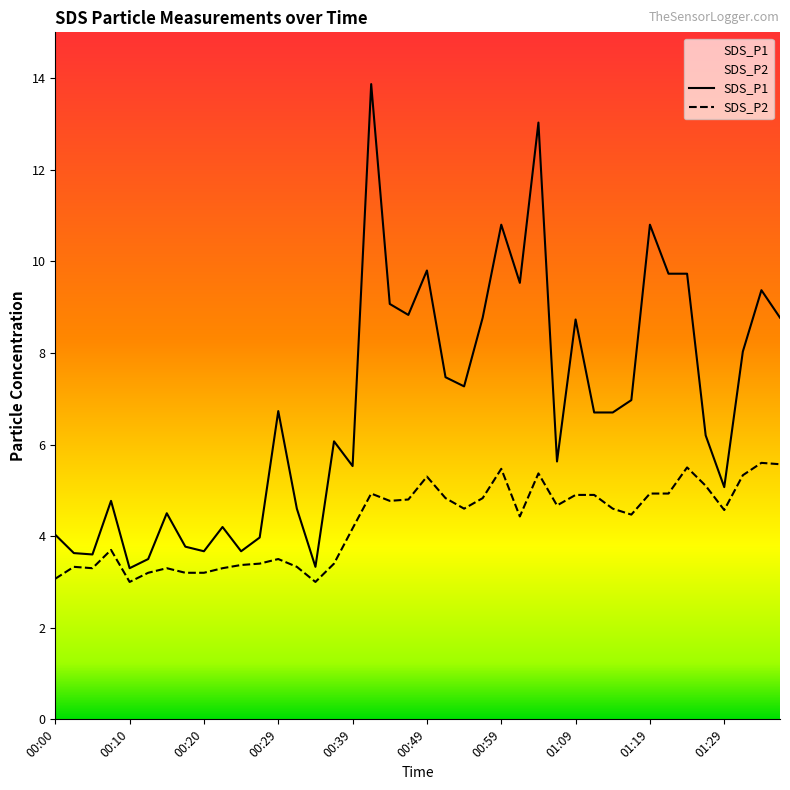

What position from the right is 00:47?

21